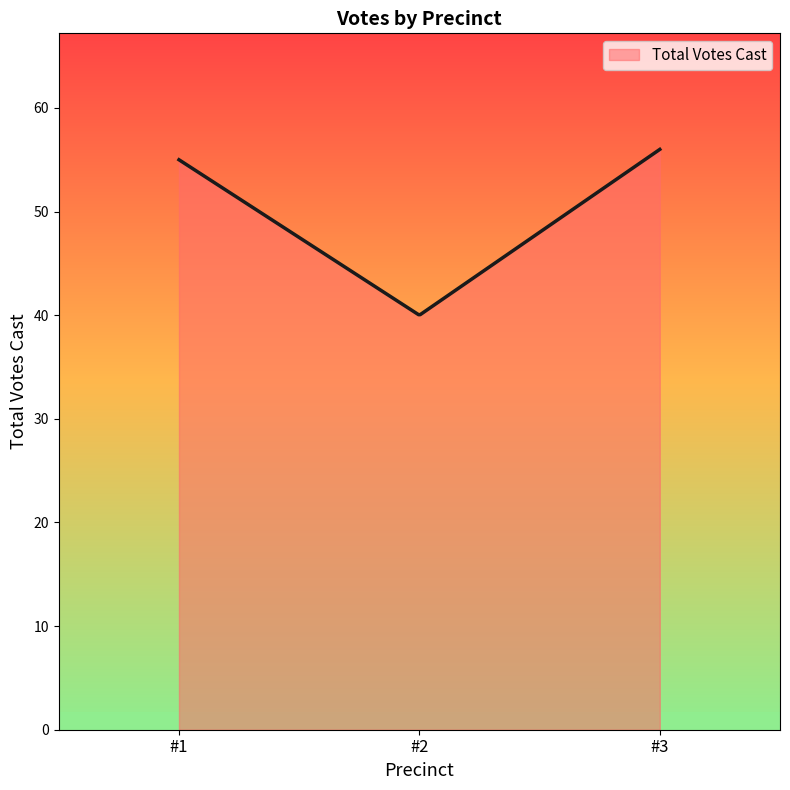

What is the smallest value displayed?

40.1